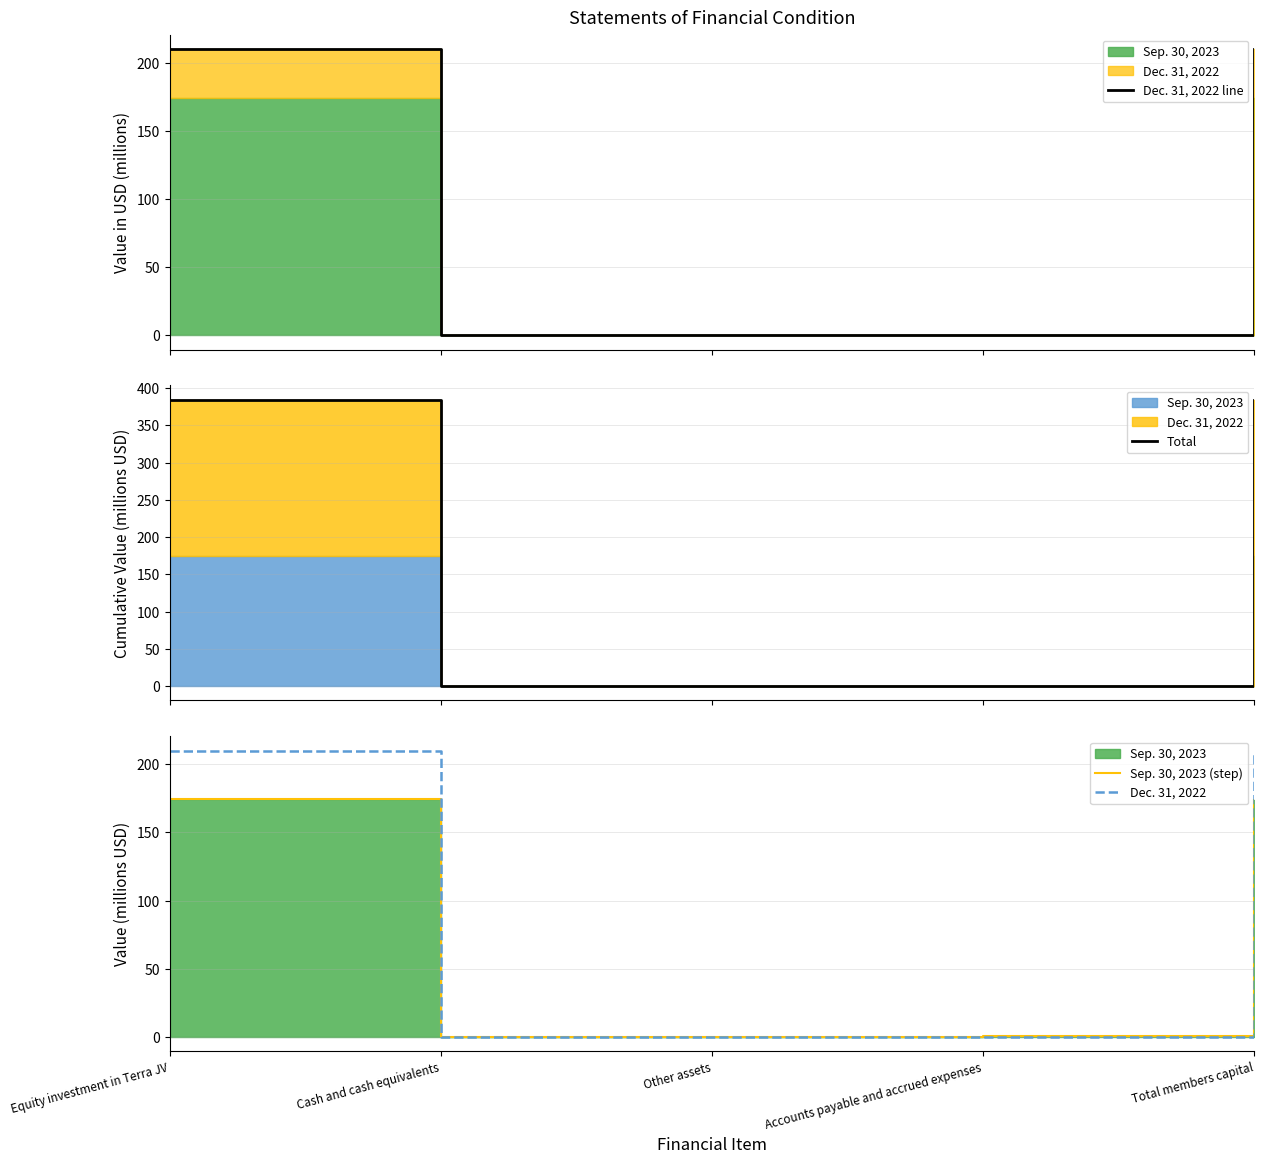

At Total members capital, list the series in order from smallest to largest.

Sep. 30, 2023 (step), Dec. 31, 2022 line, Dec. 31, 2022, Total